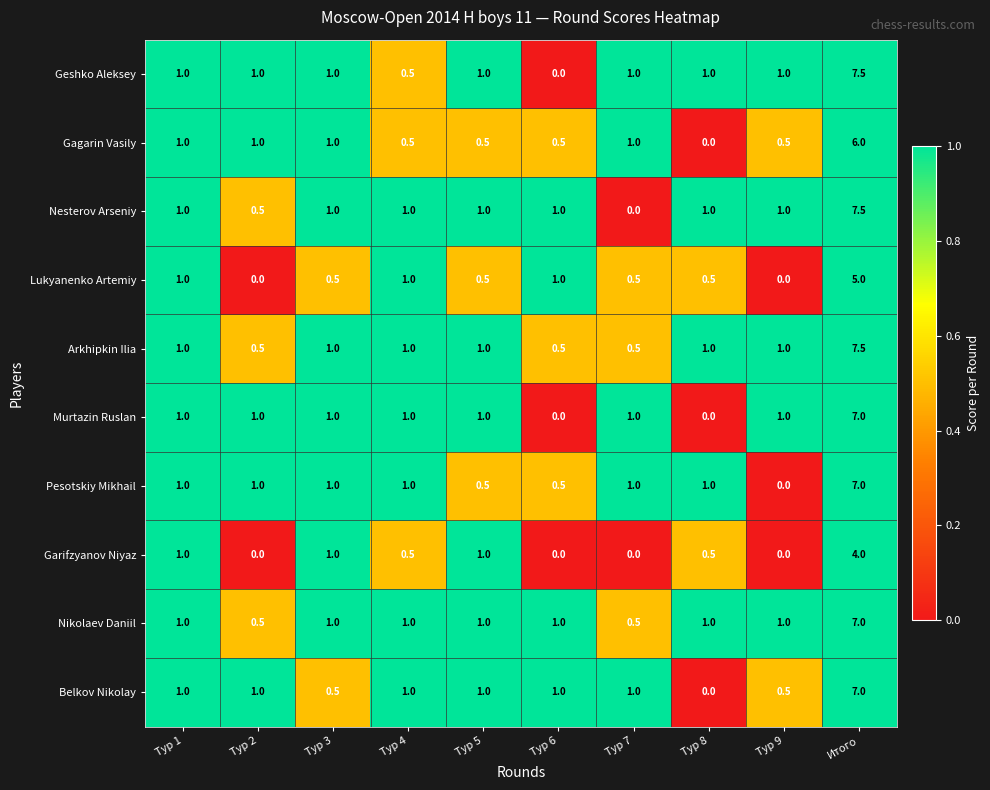

How many Garifzyanov Niyaz values are between 0 and 1?

9